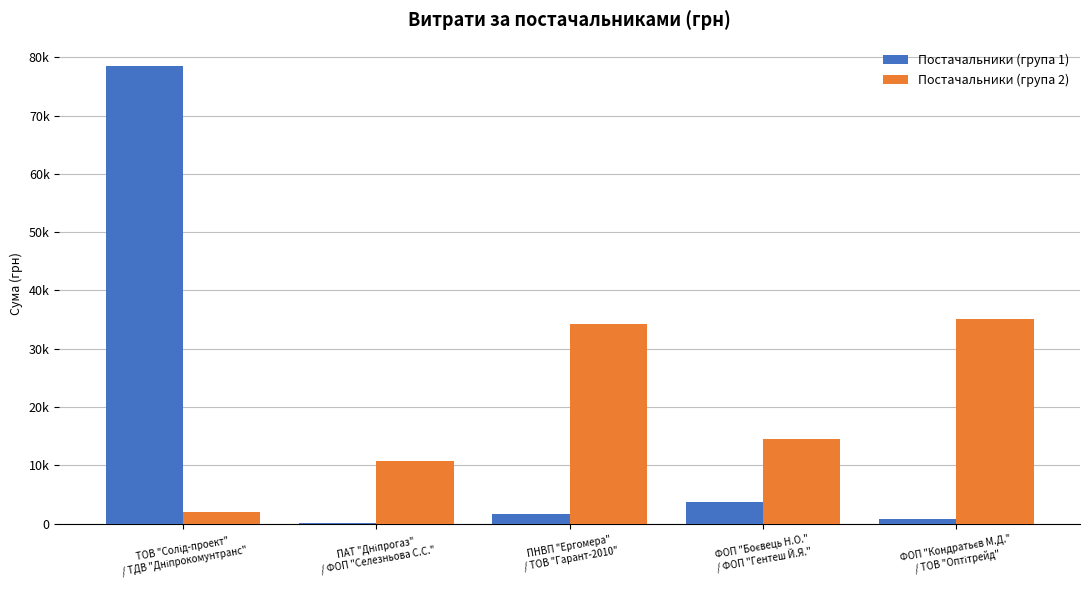

What is the sum of the Постачальники (група 2) values at ПНВП "Ергомера"
/ ТОВ "Гарант-2010" and ФОП "Боєвець Н.О."
/ ФОП "Гентеш Й.Я."?

48863.0